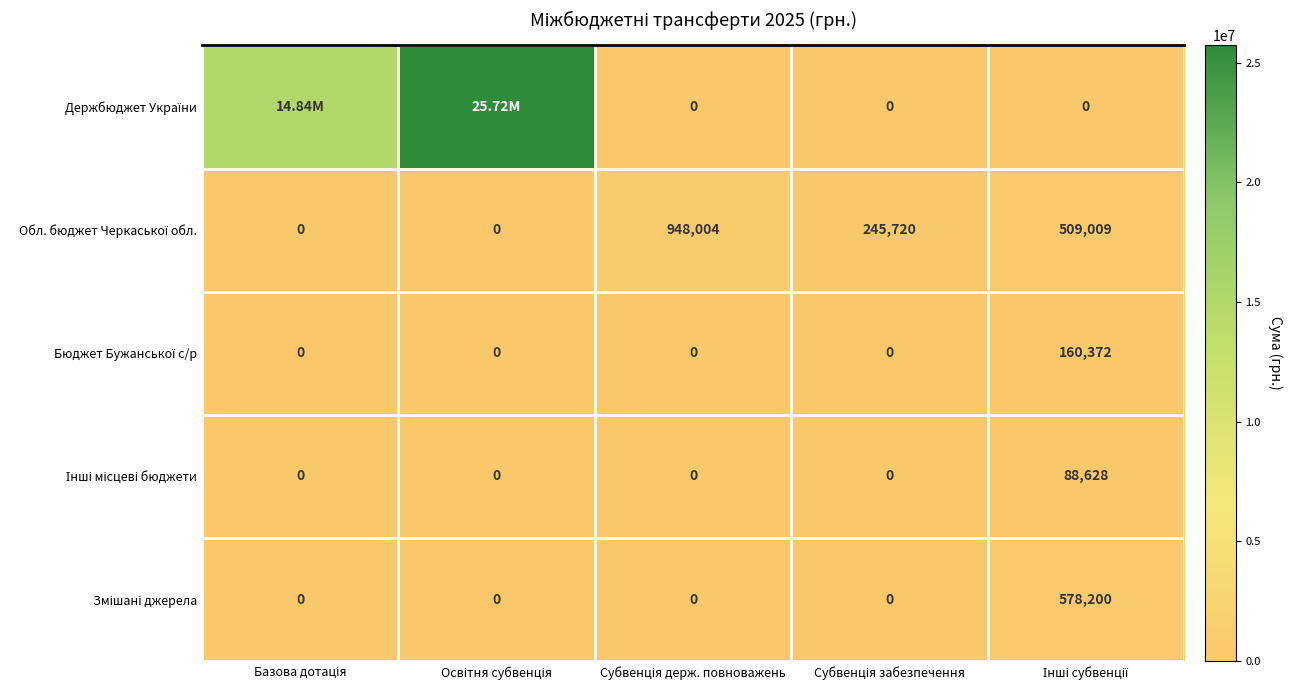

What is the average value of the Бюджет Бужанської с/р series?

32074